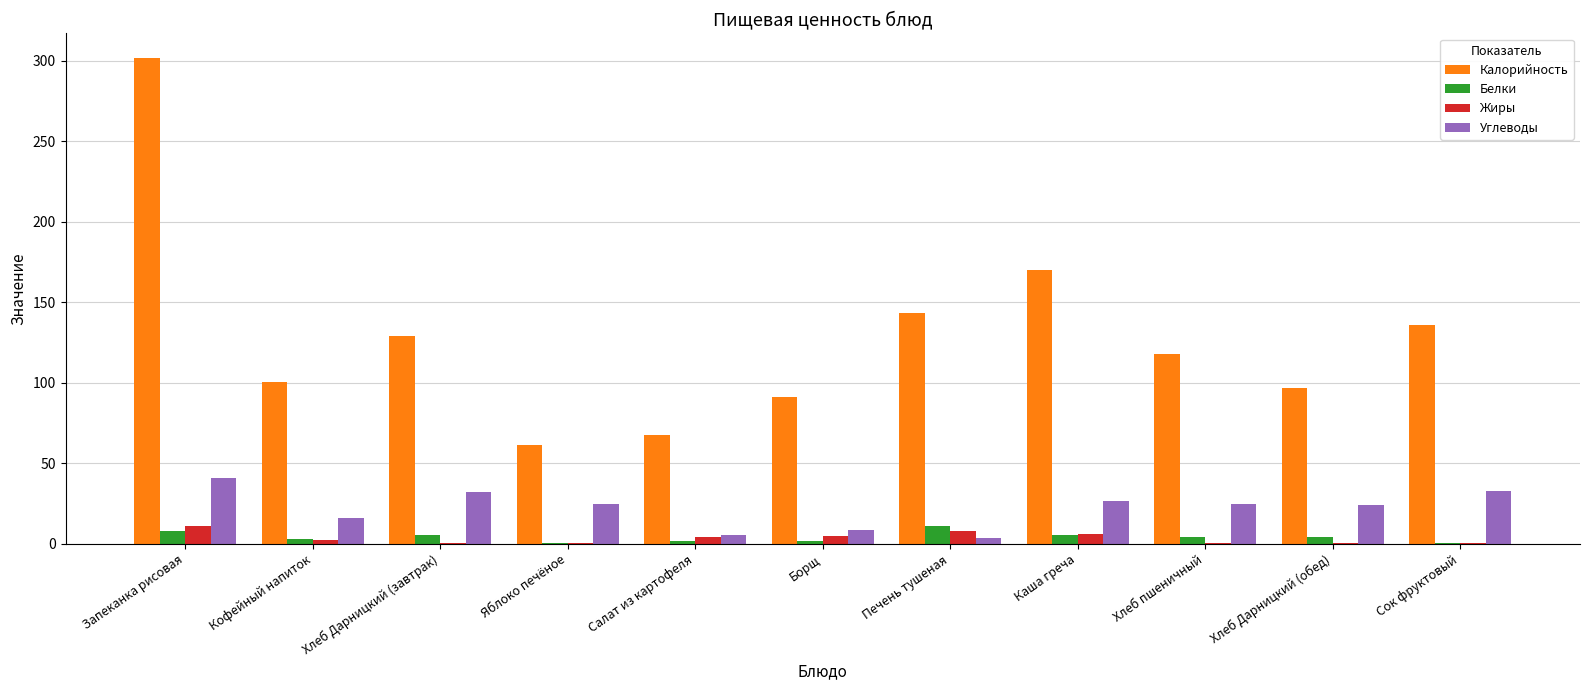

The Калорийность series shows 129.3 at Хлеб Дарницкий (завтрак). True or false?

True